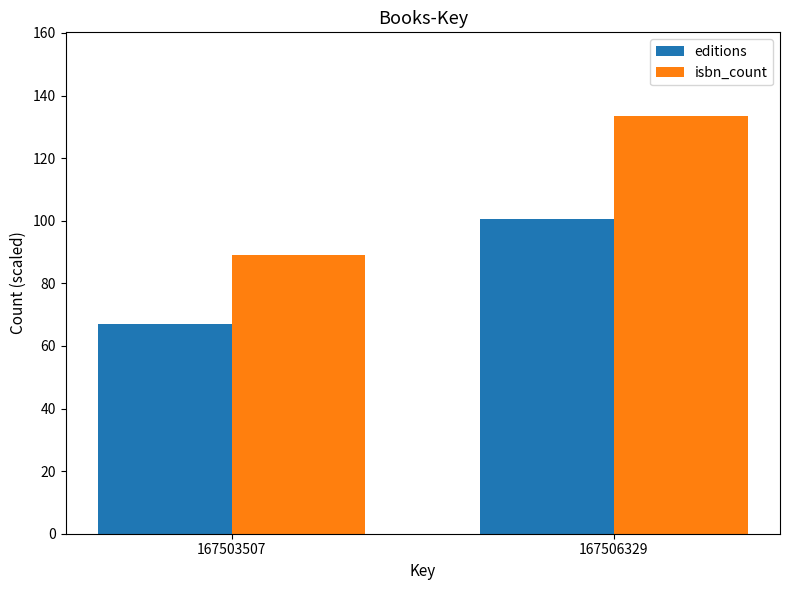

How many groups of bars are there?

2